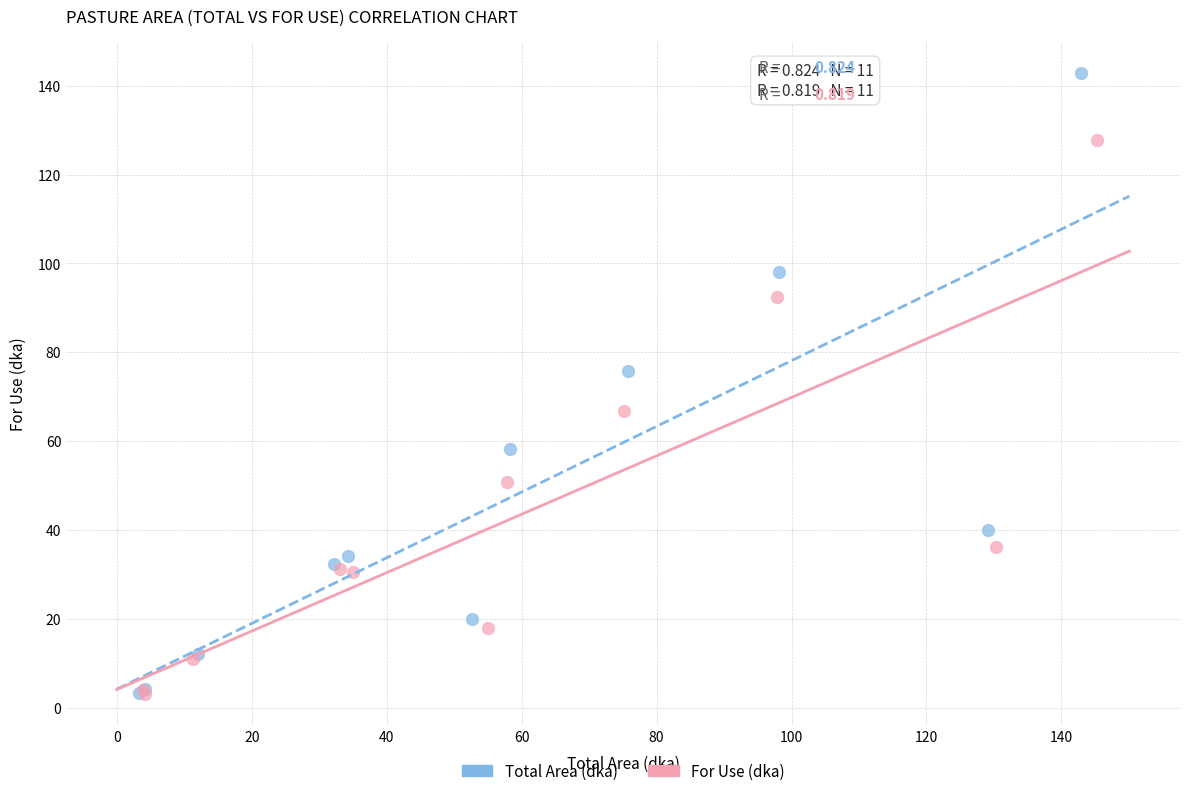

Which series has the widest spread of Y values?

Total Area (dka)